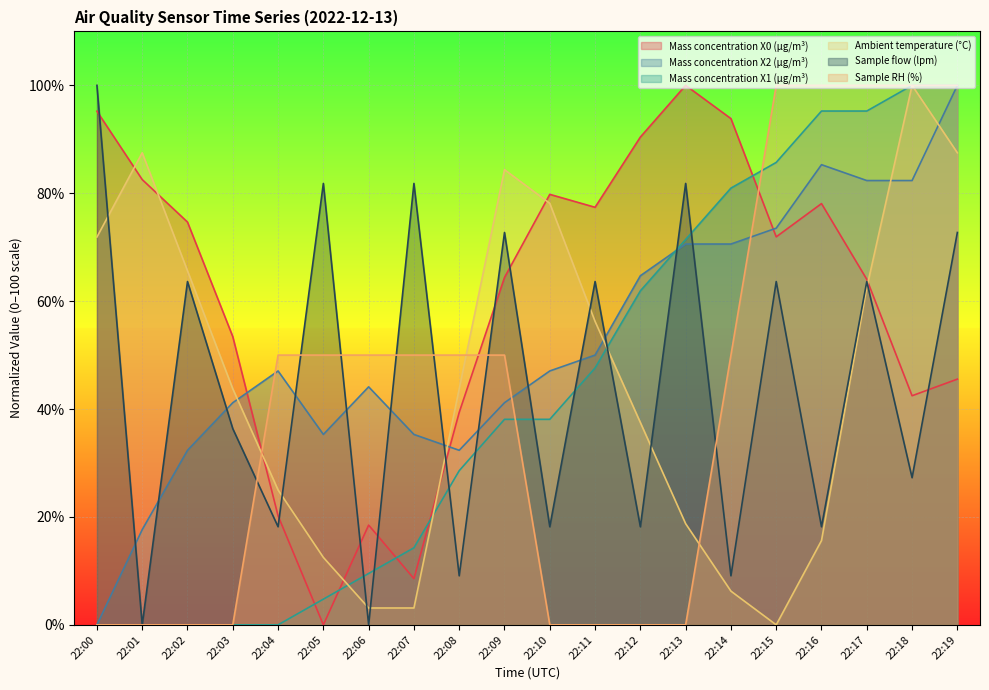

Between 22:10 and 22:14, which series saw the biggest shift?

Ambient temperature (°C)